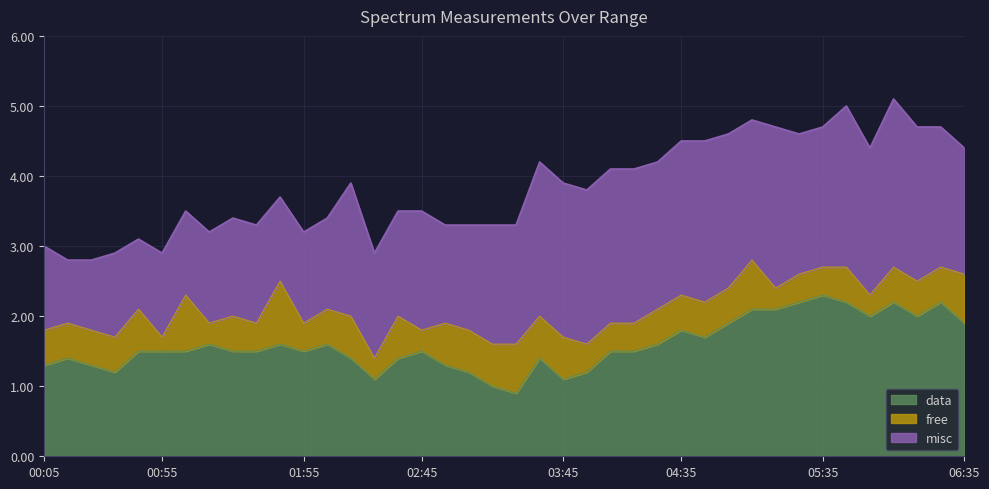

True or false: data has a value of 1.5 at 2021/12/16 01:55.

True